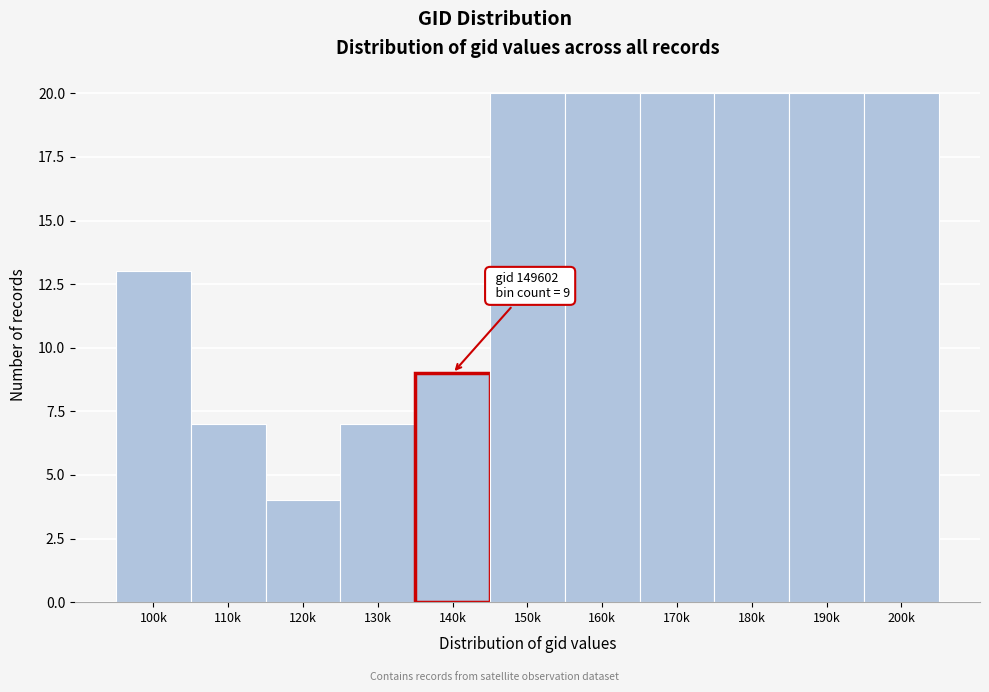

Reading right to left, list all the values displayed in this chart.

200k=20	190k=20	180k=20	170k=20	160k=20	150k=20	140k=9	130k=7	120k=4	110k=7	100k=13